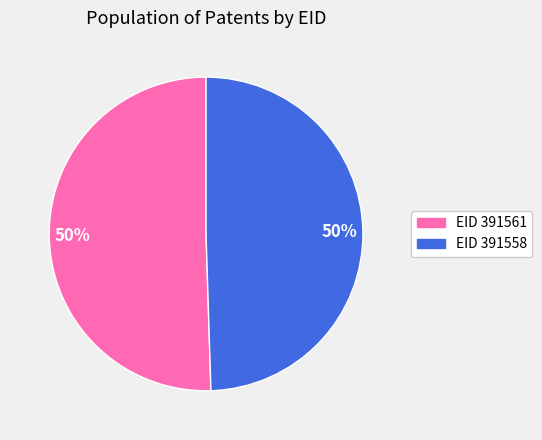

Combined, do EID 391558 and EID 391561 account for over 50%?

Yes